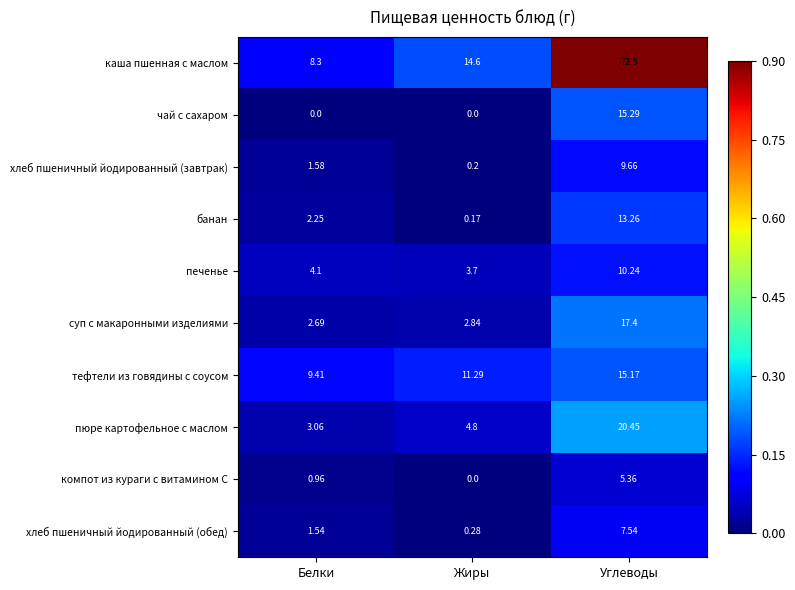

Where does the пюре картофельное с маслом series first go above 4?

Жиры